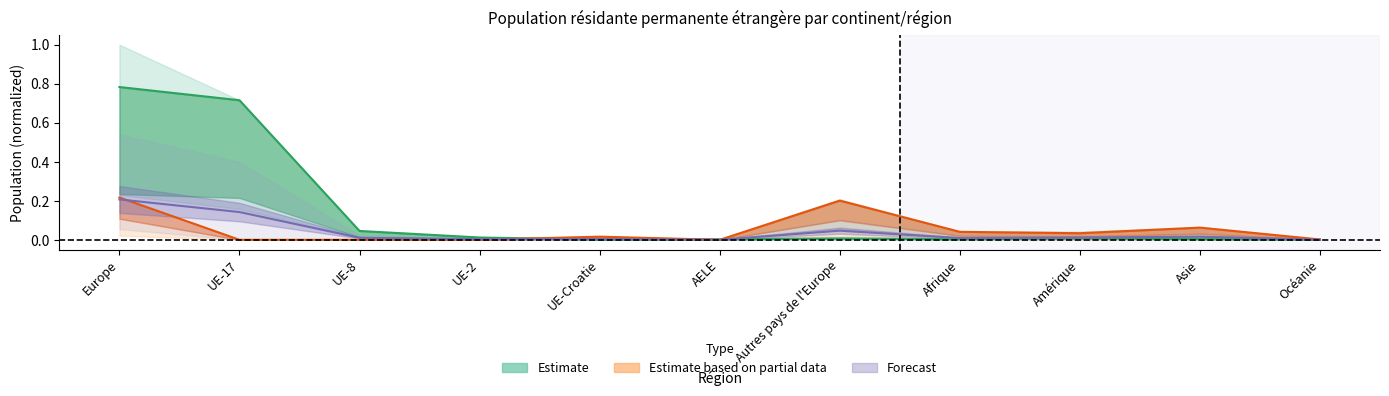

What is the label of the 8th point from the left?

Afrique